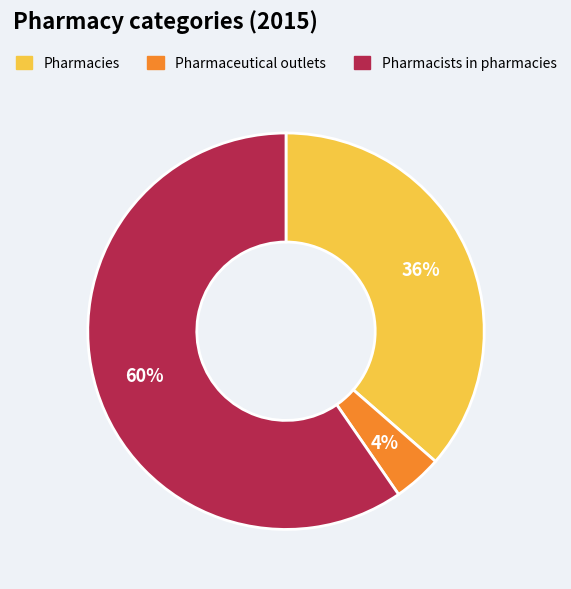

How many slices are in this pie chart?

3